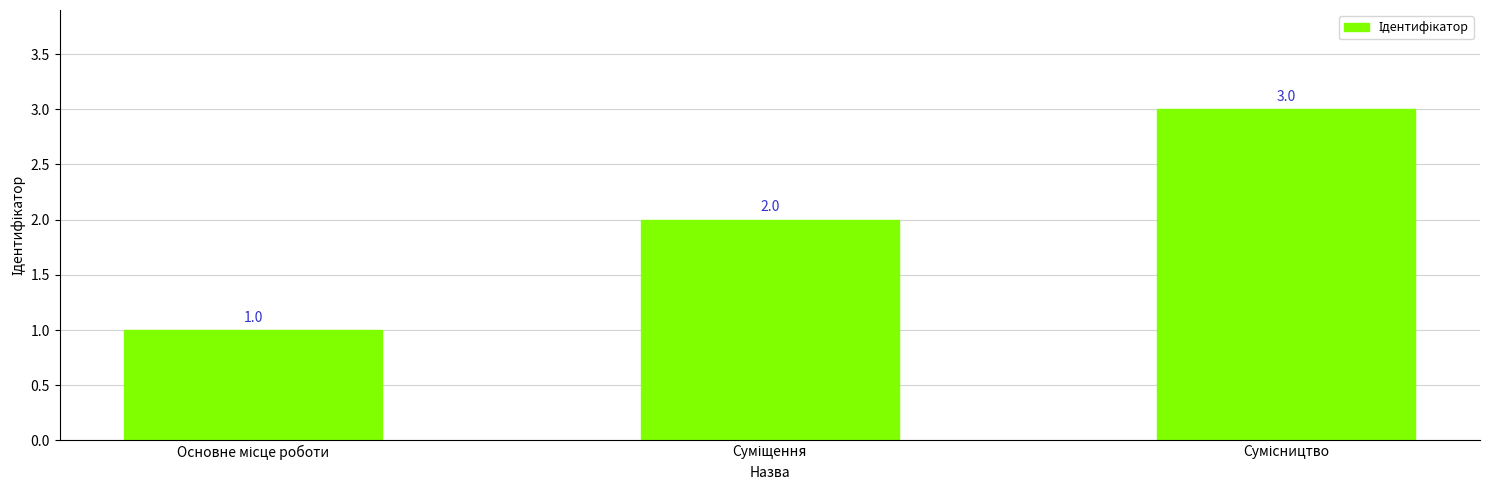

What is the value of the 3rd bar from the left?

3